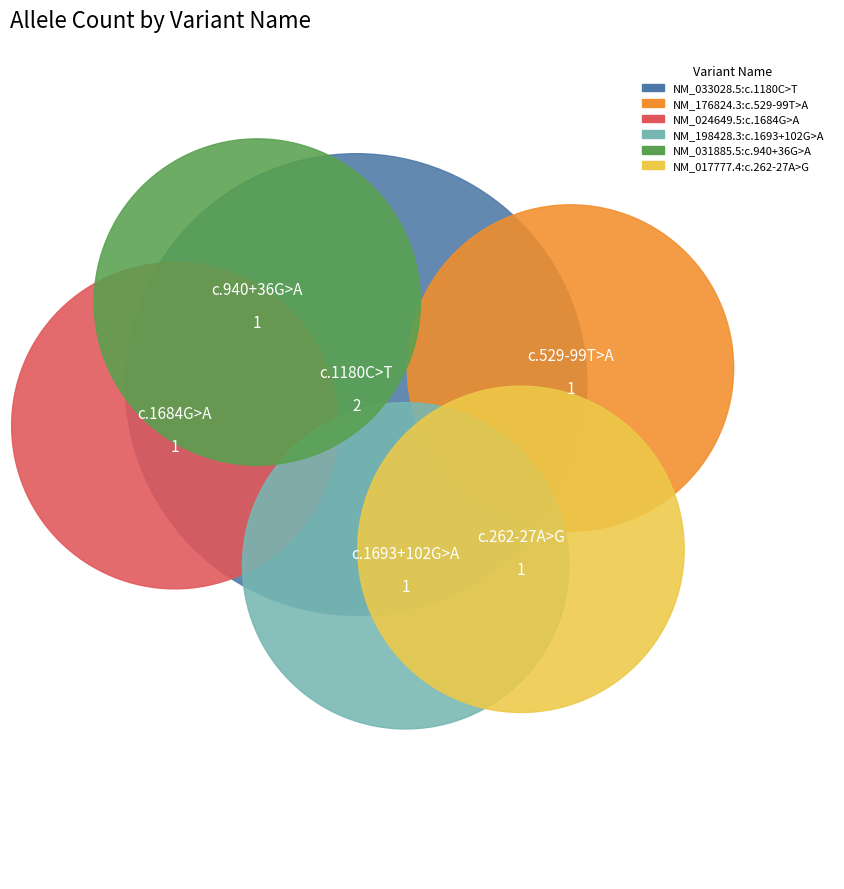

What portion of the pie excludes NM_033028.5:c.1180C>T?

71.4%